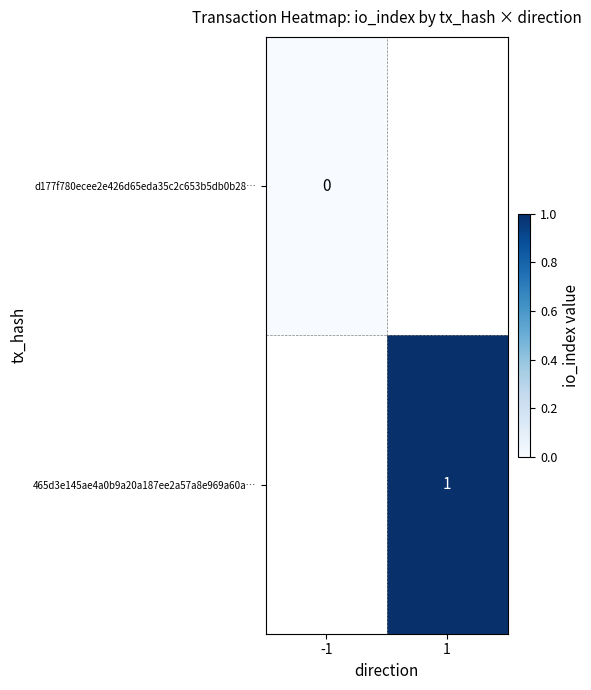

Is it true that 465d3e145ae4a0b9a20a187ee2a57a8e969a60a… equals 1 at 1?

True